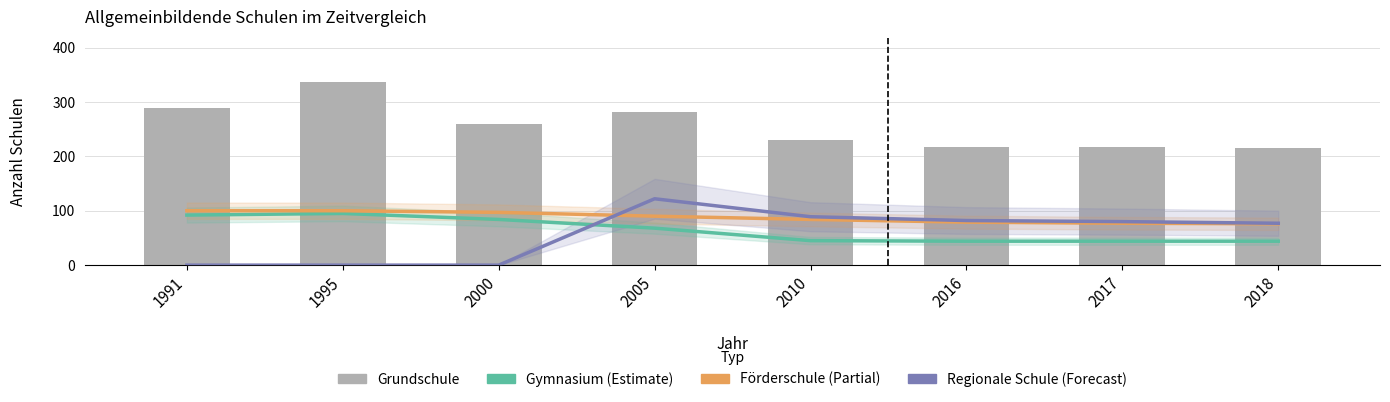

Which series has the largest total across all categories?

Grundschule